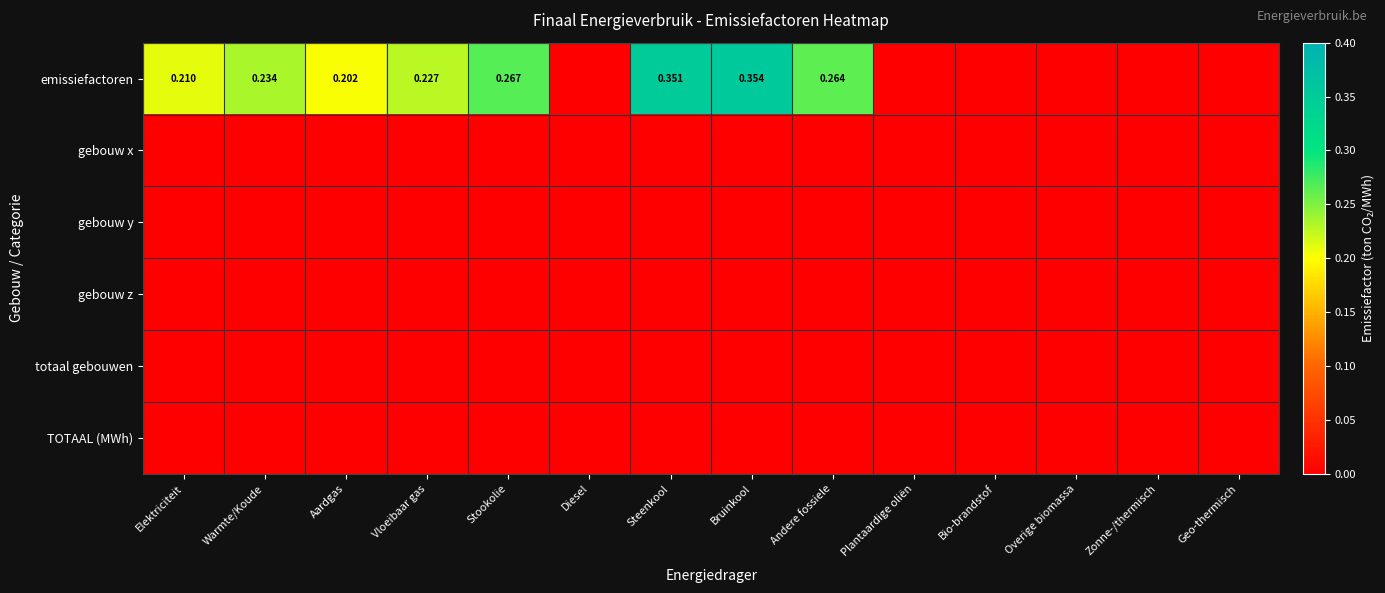

Which has a higher value, Diesel or Aardgas?

Aardgas